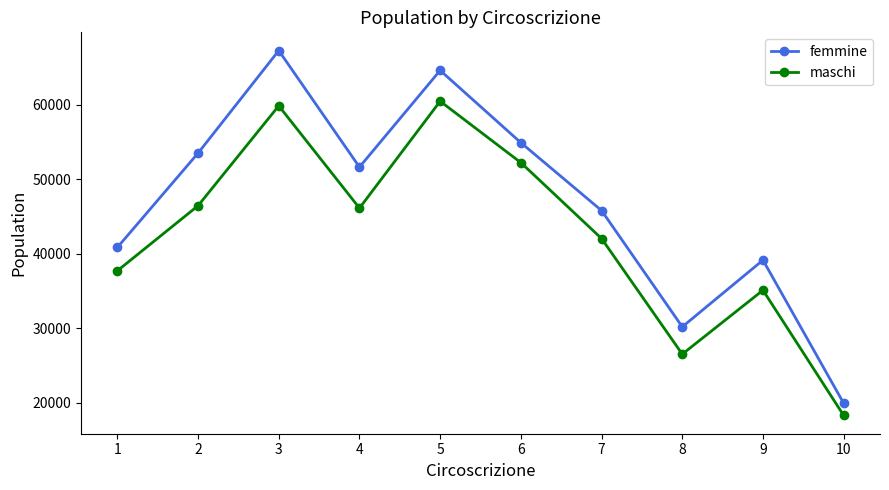

True or false: maschi and femmine intersect in this chart.

False